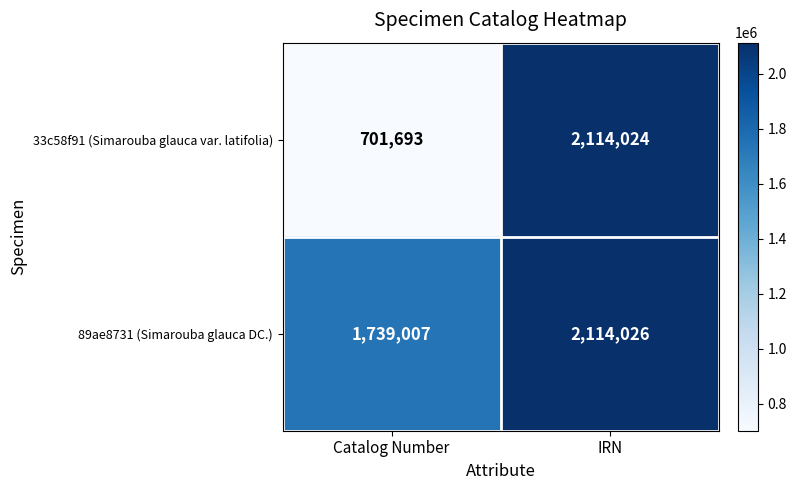

Count the number of data series in this chart.

2